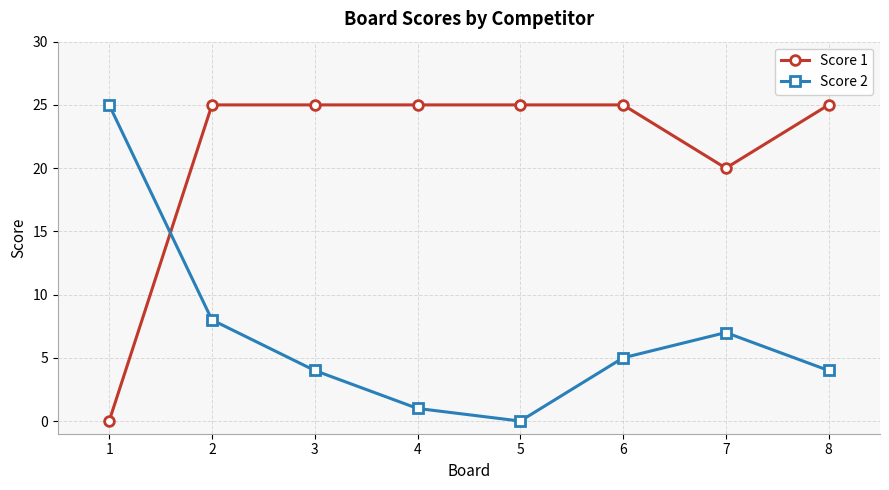

How many times do Score 2 and Score 1 cross each other?

1